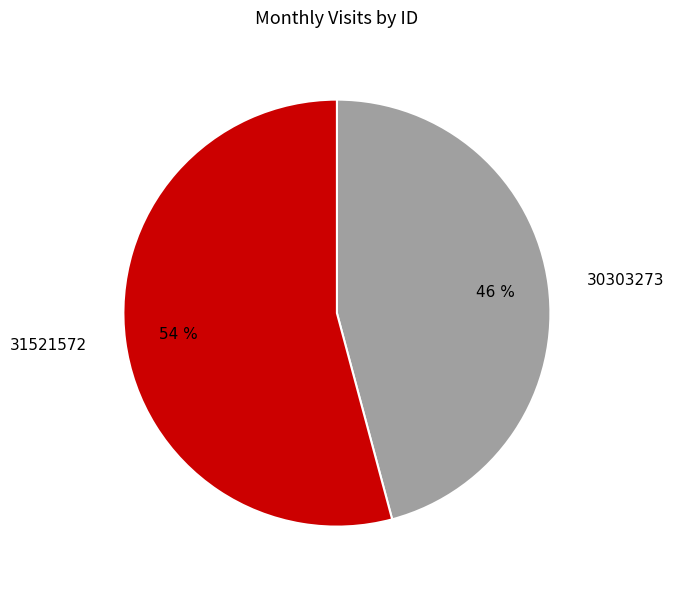

How many slices are in this pie chart?

2